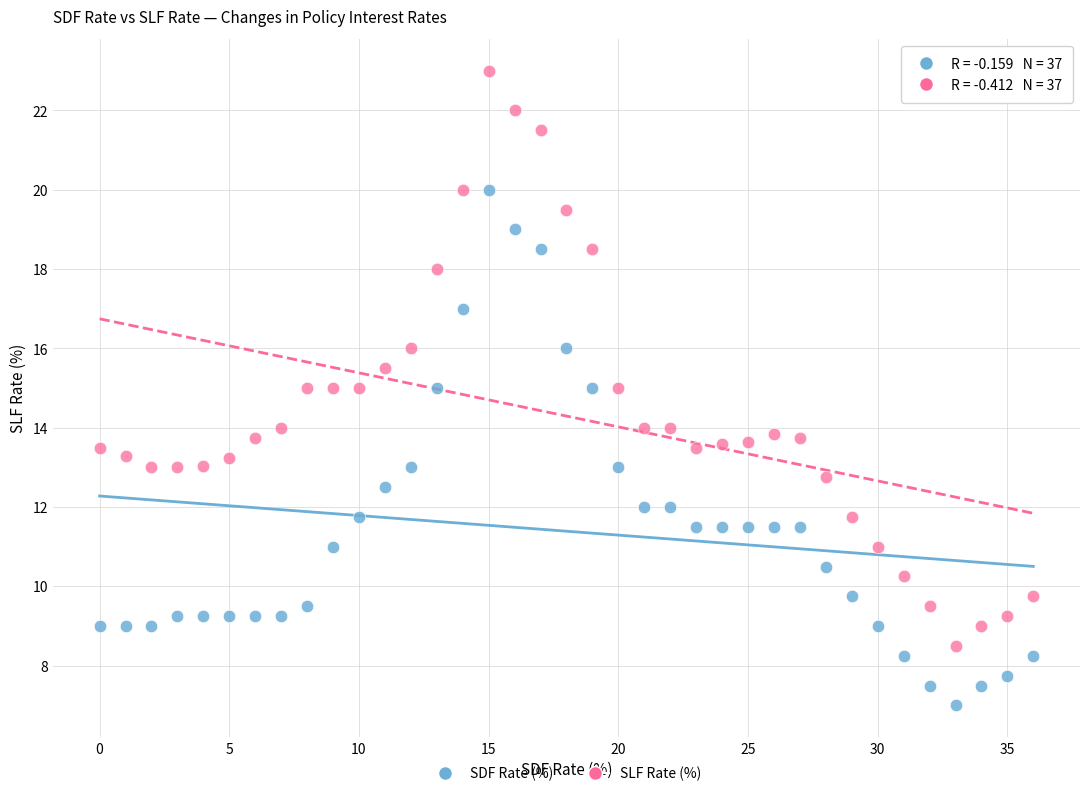

Which series contains the lowest Y value?

SDF Rate (%)